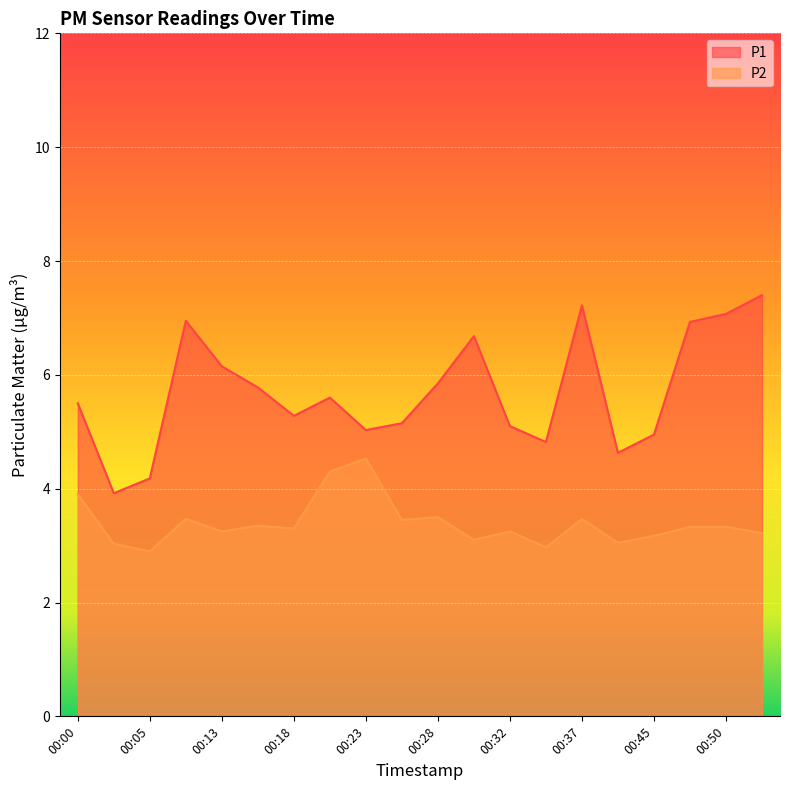

What value does the P2 series have at 00:28?

3.5